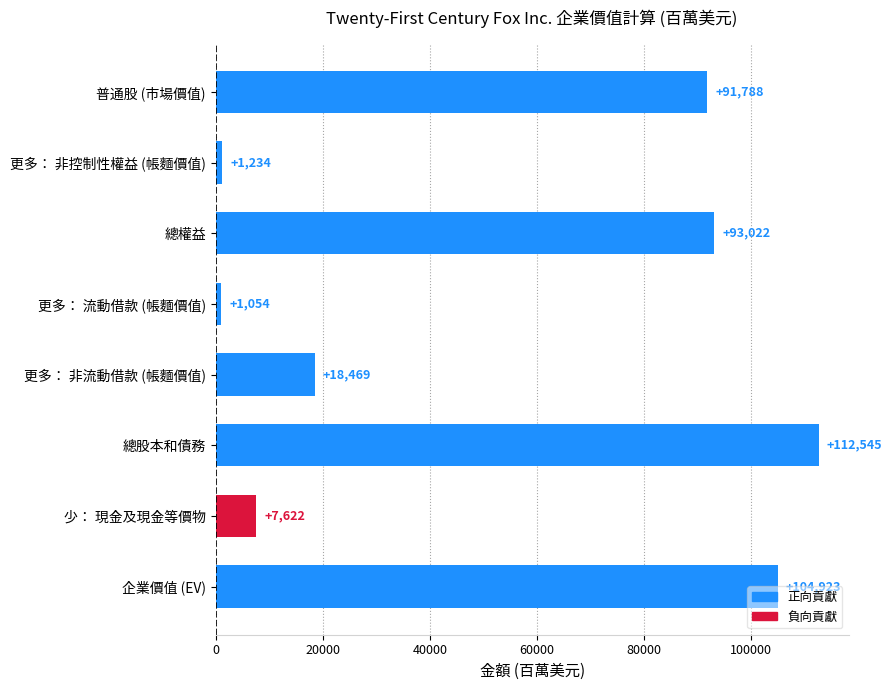

Approximately how many times larger is the value at 總股本和債務 compared to 總權益?

1.2